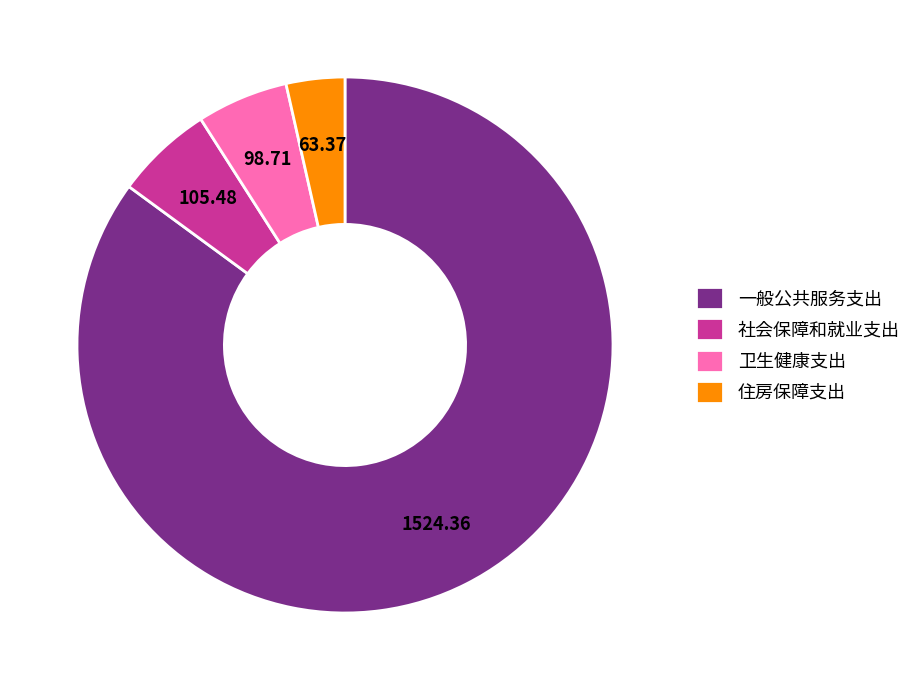

Which has a higher value, 一般公共服务支出 or 社会保障和就业支出?

一般公共服务支出